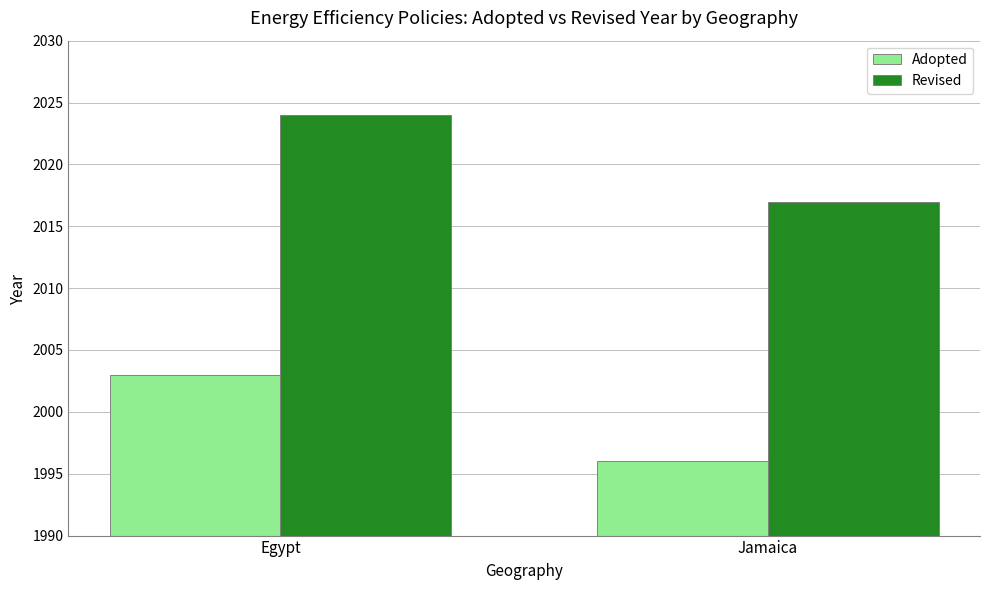

True or false: Adopted has a value of 2003 at Egypt.

True